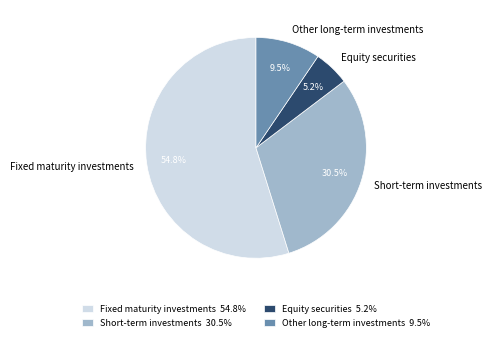

True or false: Short-term investments accounts for 16% of the total.

False